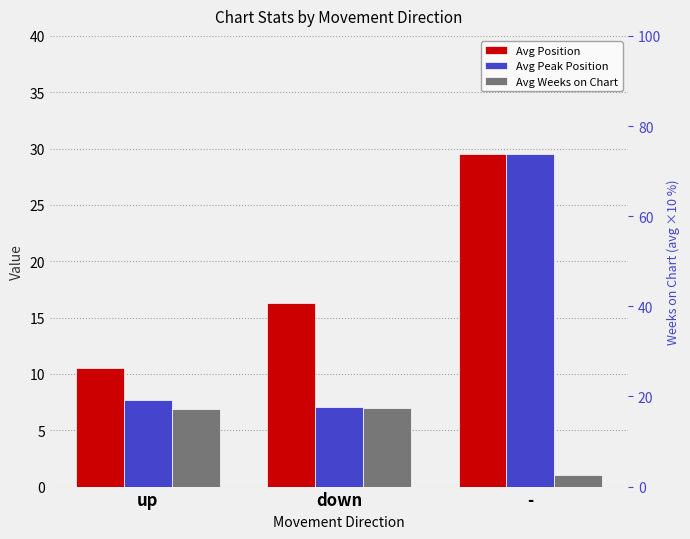

What is the label of the 1st bar from the left?

up